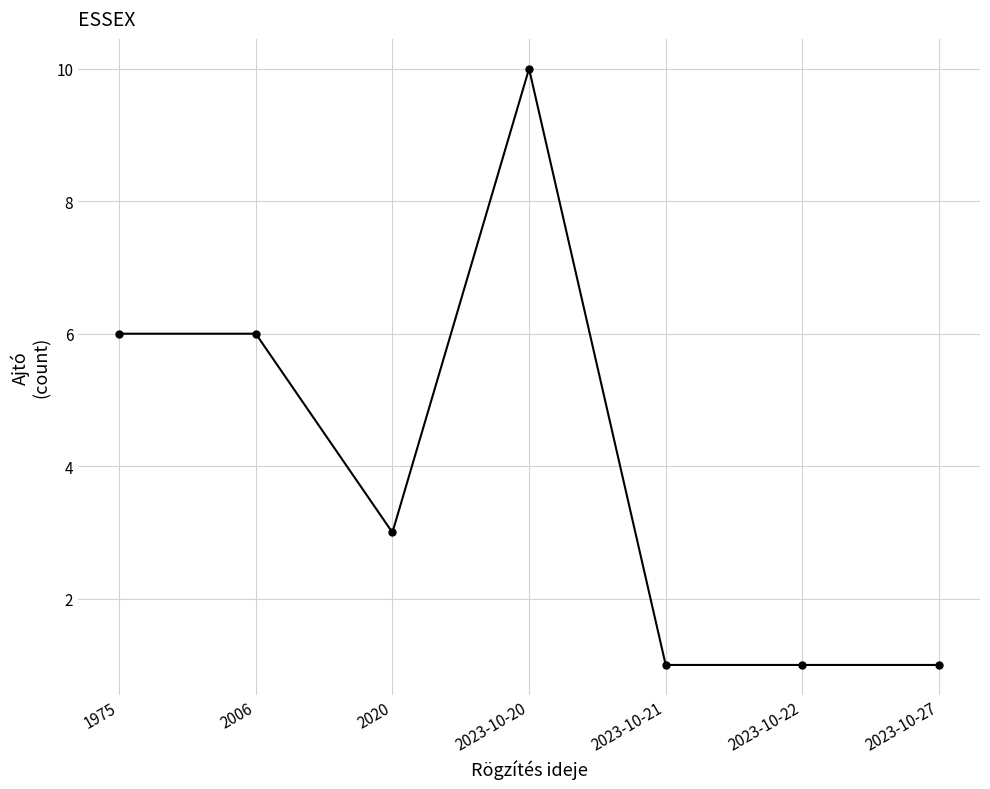

The value at 2023-10-20 is 10. True or false?

True